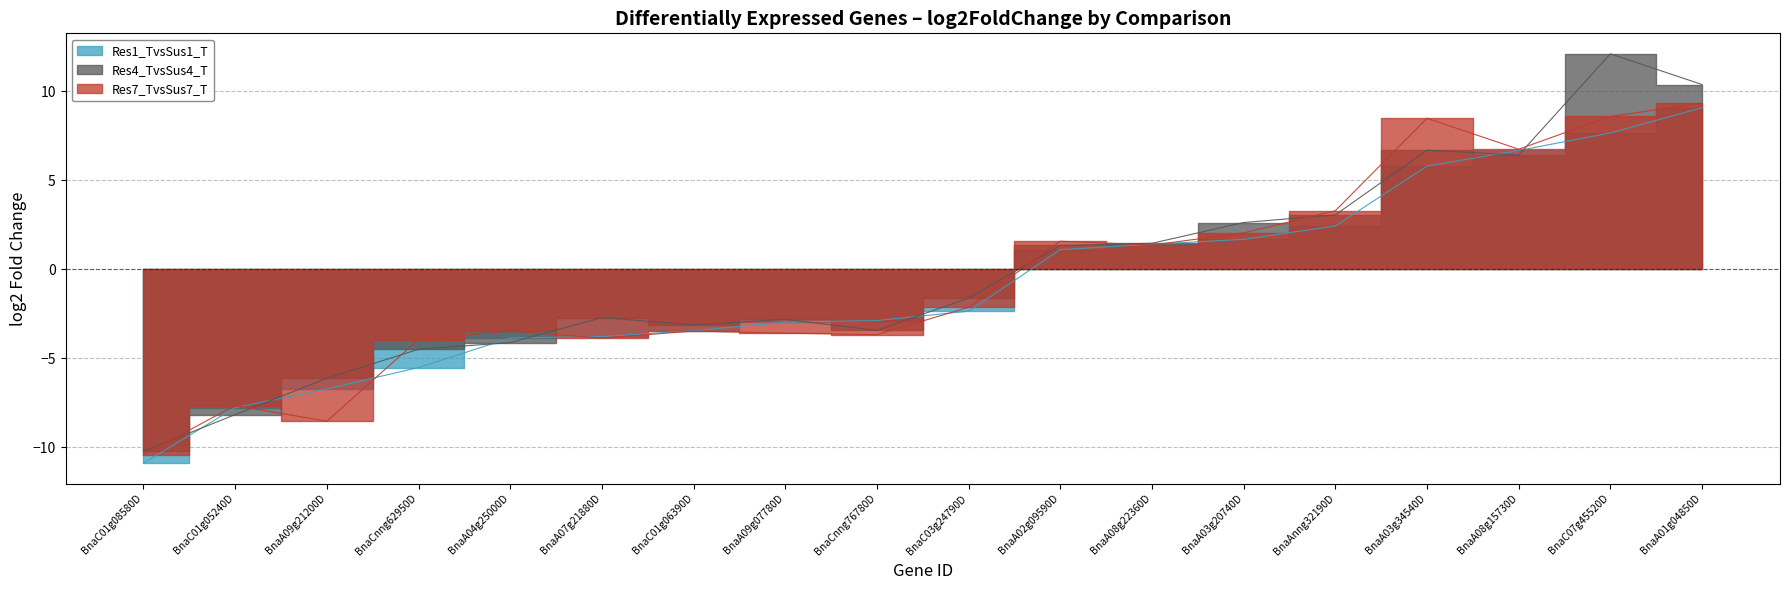

What position from the left is BnaC01g08580D?

1